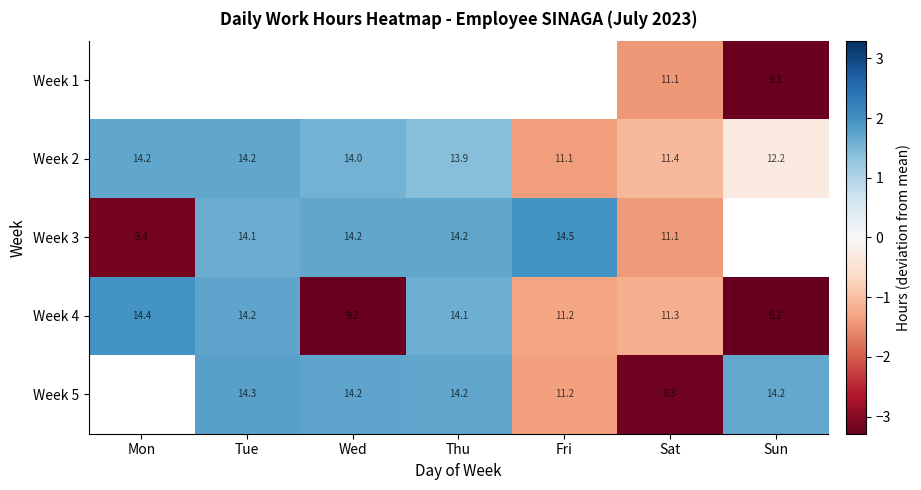

At which label is Week 4 closest to 11?

Fri